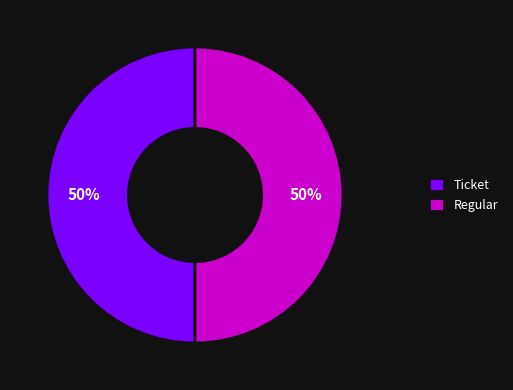

To the nearest percent, what is the difference between the Regular and Ticket slice percentages?

0%